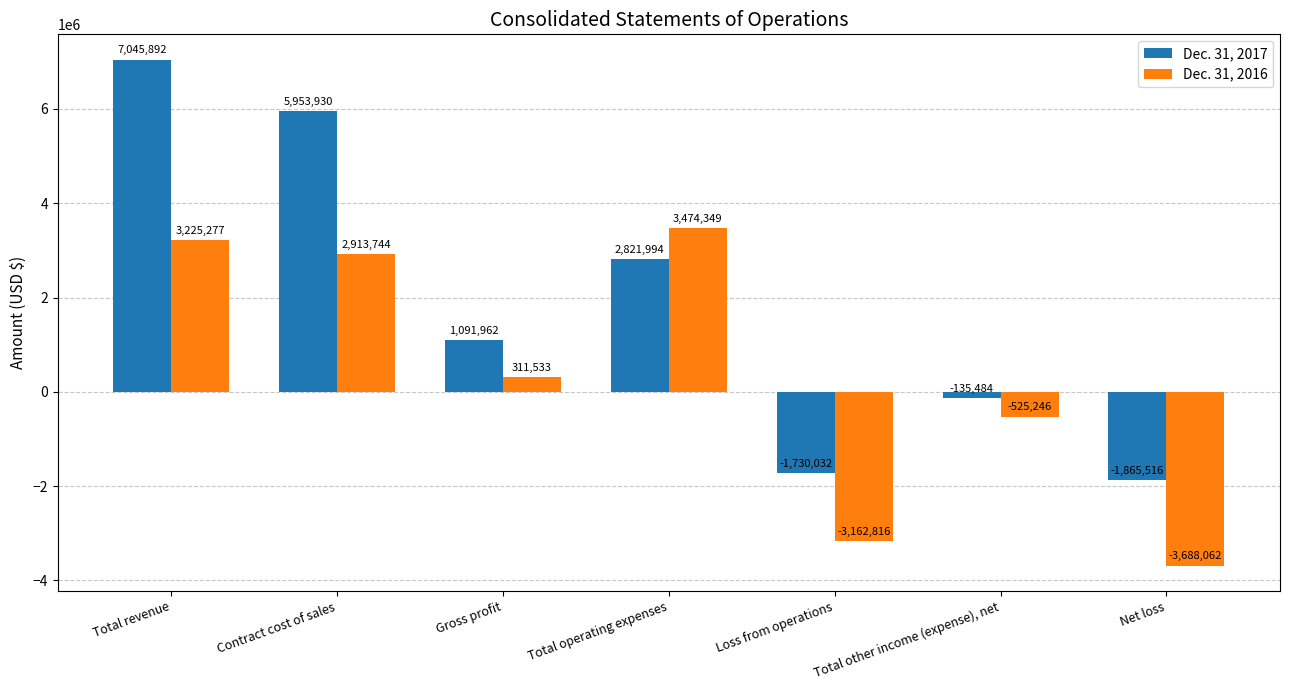

Reading right to left, list all the values displayed in this chart.

Dec. 31, 2017: Net loss=-1865516	Total other income (expense), net=-135484	Loss from operations=-1730032	Total operating expenses=2821994	Gross profit=1091962	Contract cost of sales=5953930	Total revenue=7045892
Dec. 31, 2016: Net loss=-3688062	Total other income (expense), net=-525246	Loss from operations=-3162816	Total operating expenses=3474349	Gross profit=311533	Contract cost of sales=2913744	Total revenue=3225277